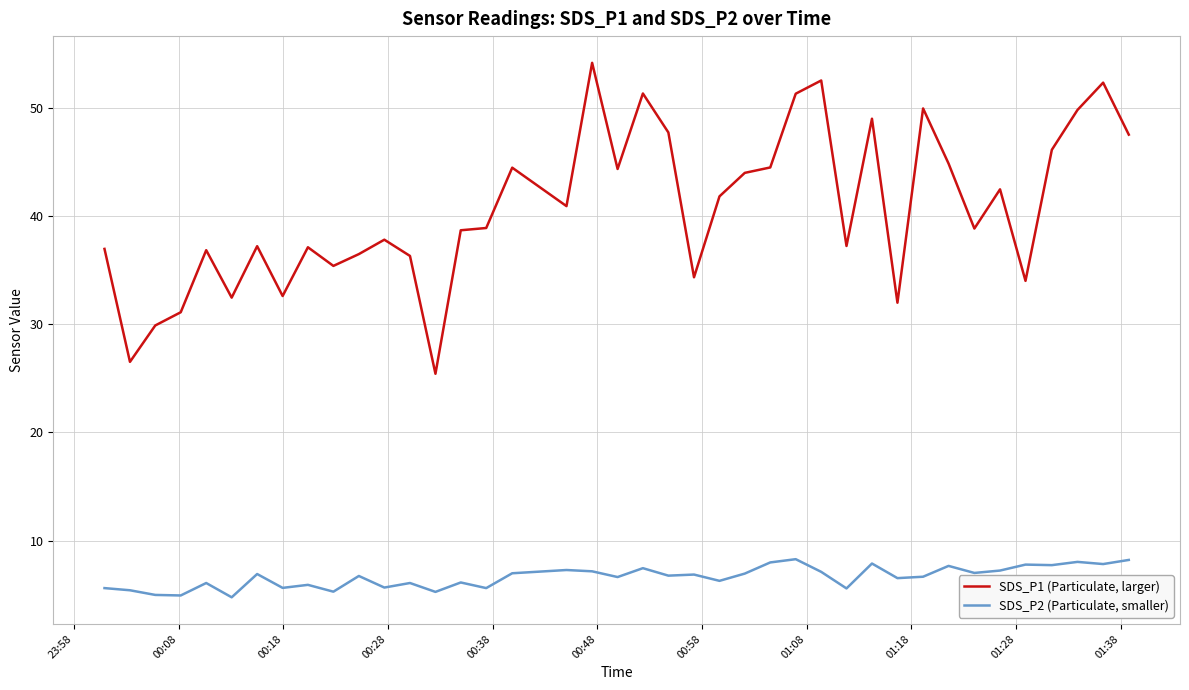

What is the difference between the maximum and minimum values in the SDS_P2 (Particulate, smaller) series?

3.5